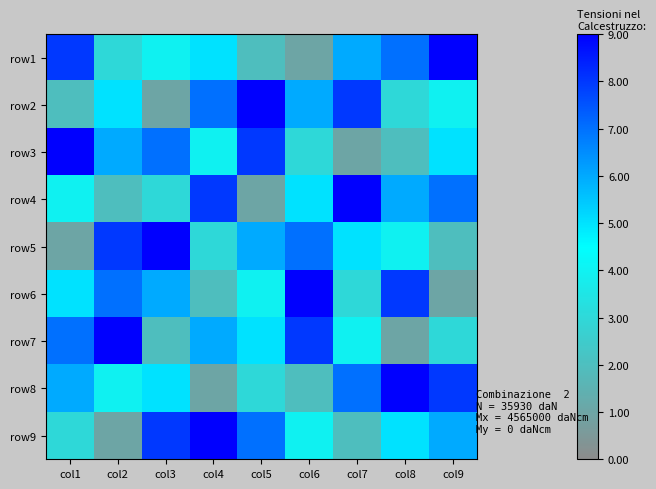

What is the spread (max minus min) of values at col7?

8